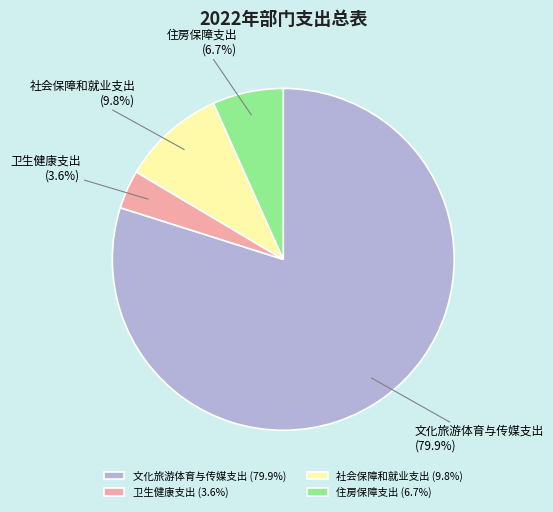

The 住房保障支出 slice represents 7% of the pie. True or false?

True